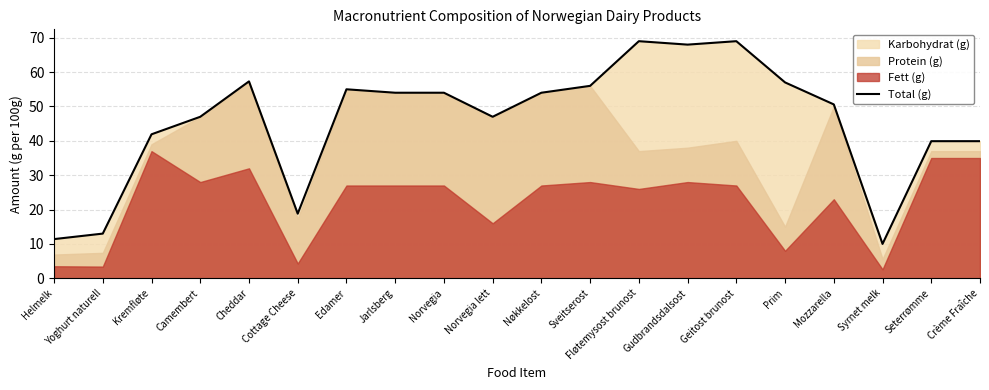

What is the change in value from Sveitserost to Seterrømme?

-16.1